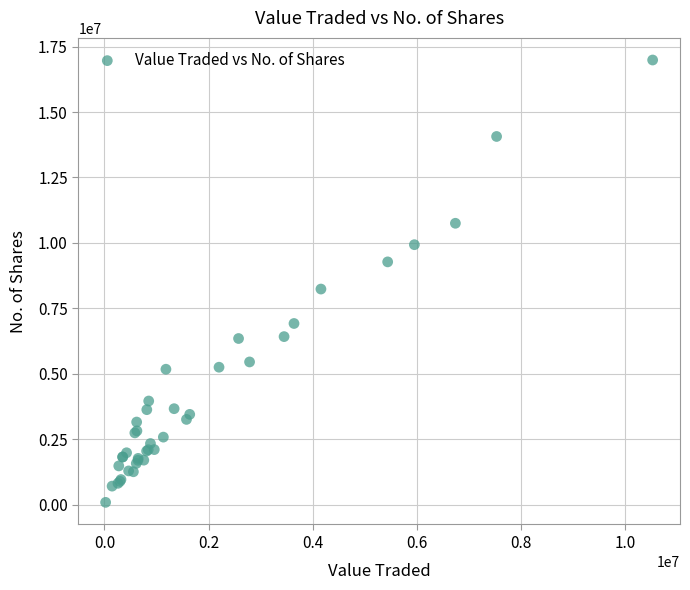

What Y value in the scatter plot is closest to 8537297?

8236487